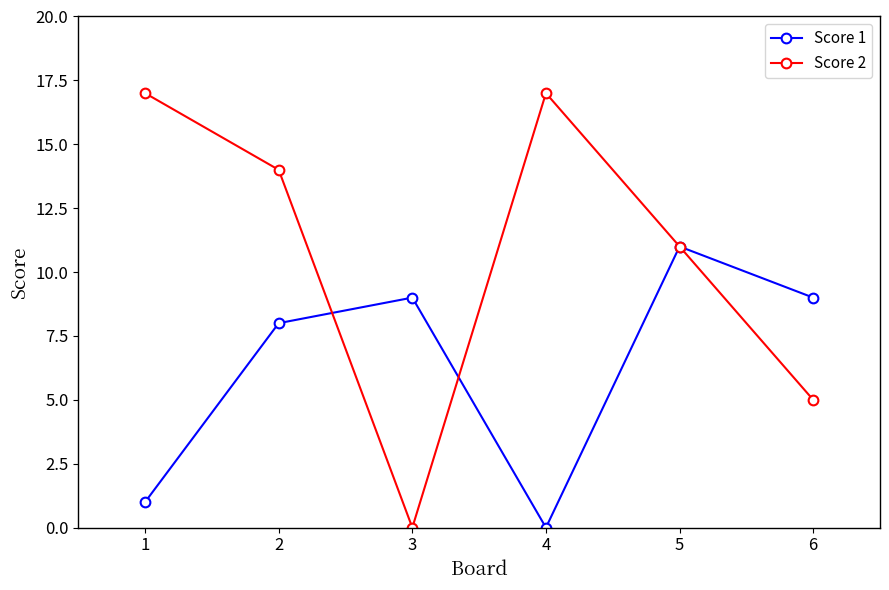

Does the chart display data point markers on the line(s)?

Yes